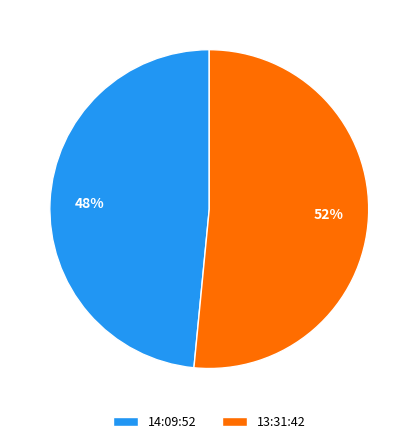

Count the number of slices in the pie.

2